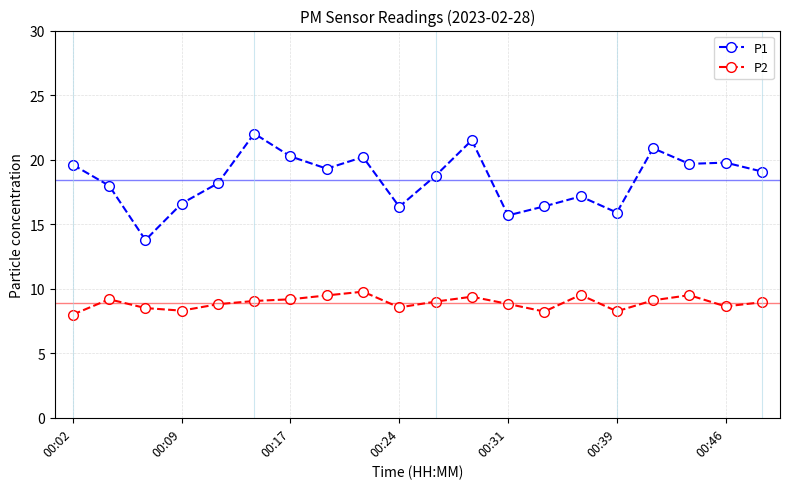

Which series has the largest total across all categories?

P1